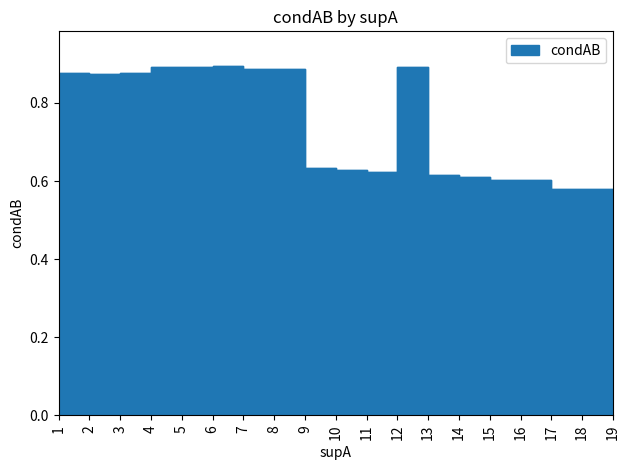

How many series are shown in this chart?

1